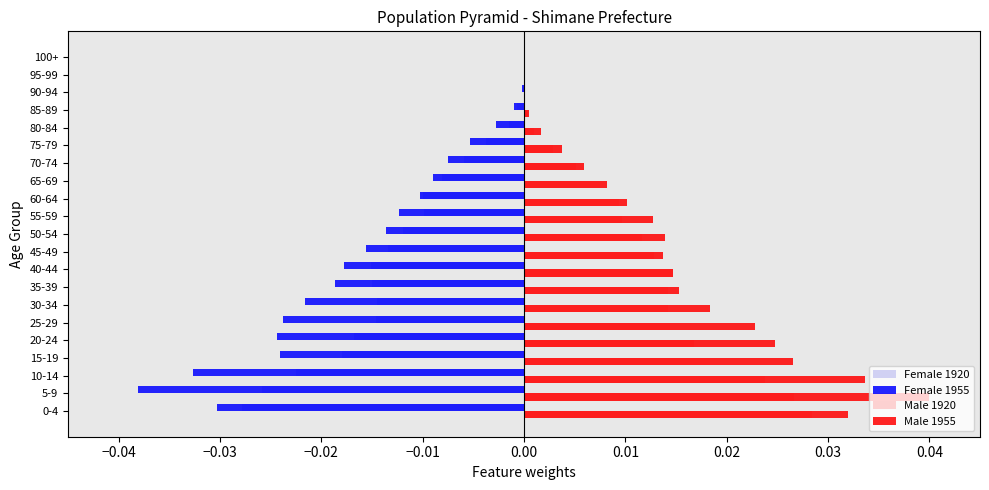

The value of Male 1920 at 80-84 is 0.0. True or false?

True